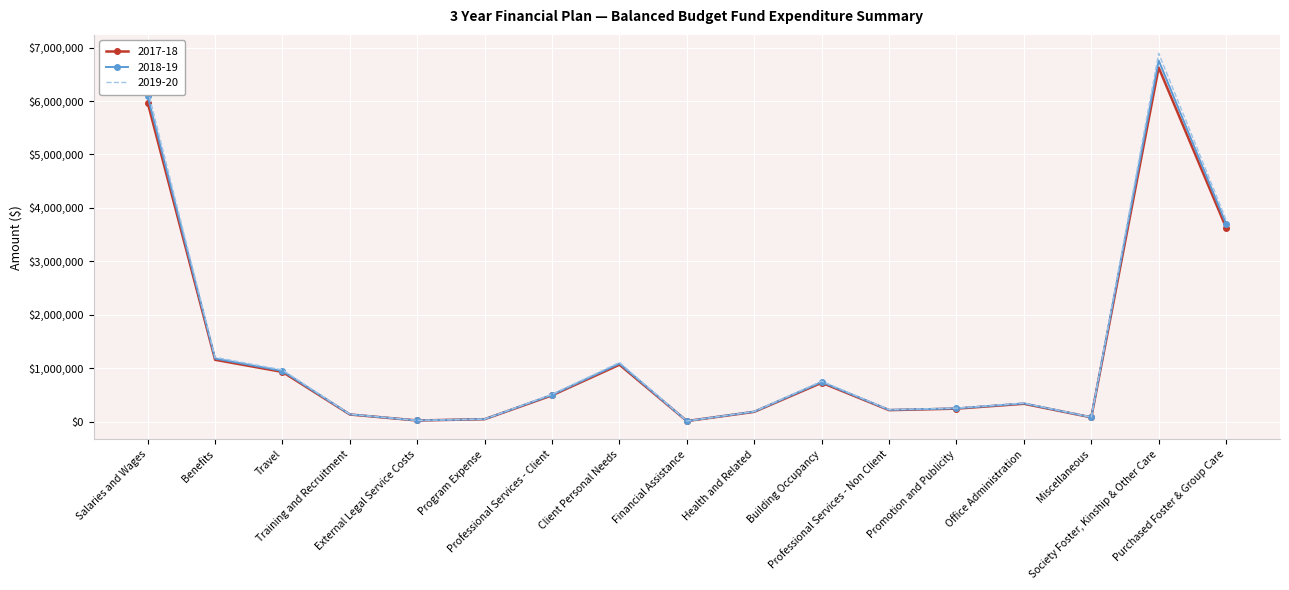

At how many categories does at least one series exceed 5020495?

2